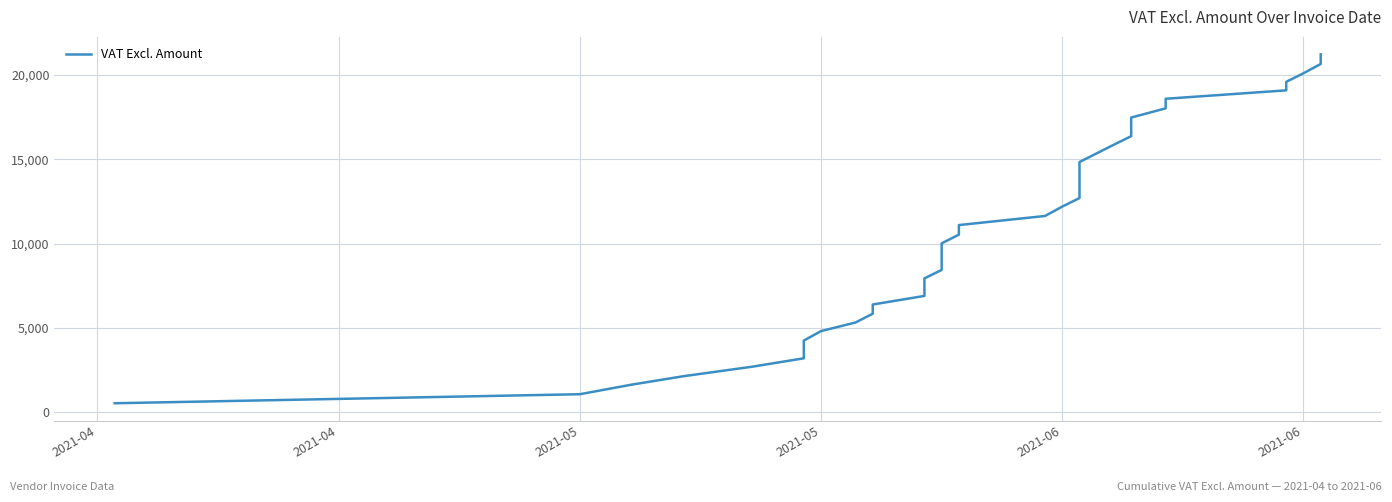

True or false: there are more than 1 points higher than both neighbors.

False